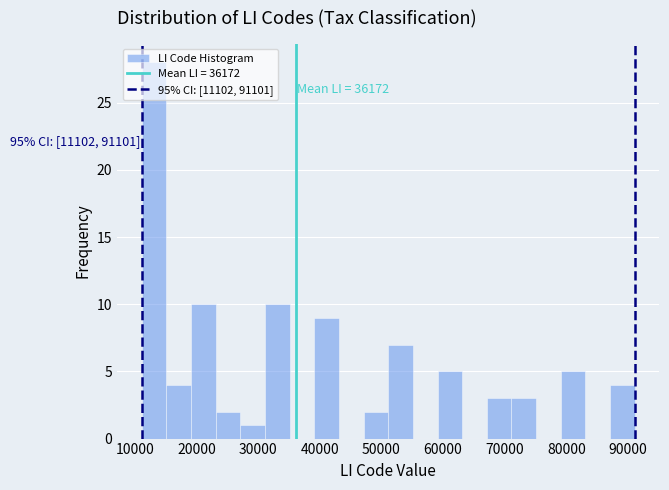

Over which range of the x-axis is the bar tallest?

11000 to 15000